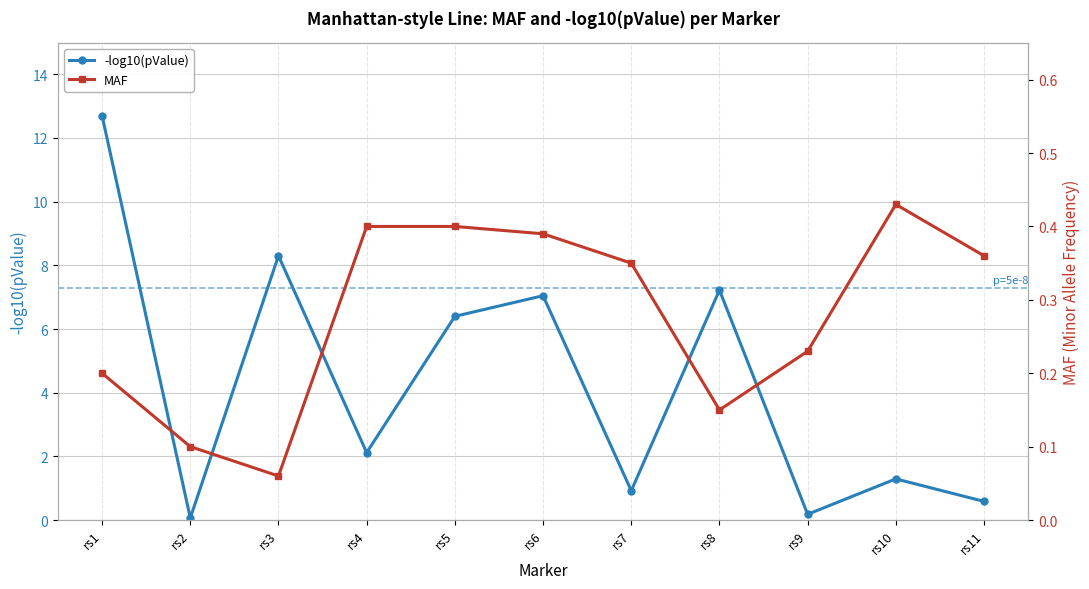

Reading right to left, what are all the values shown in this chart?

-log10(pValue): 0.6	1.3	0.2	7.2	0.9	7.0	6.4	2.1	8.3	0.1	12.7
MAF: 0.4	0.4	0.2	0.1	0.3	0.4	0.4	0.4	0.1	0.1	0.2